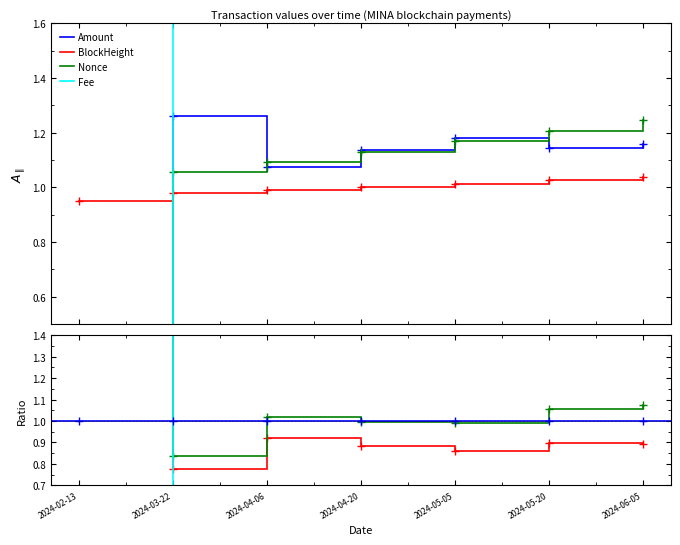

At 2024-04-20, list the series in order from smallest to largest.

Fee, BlockHeight, Nonce, Amount